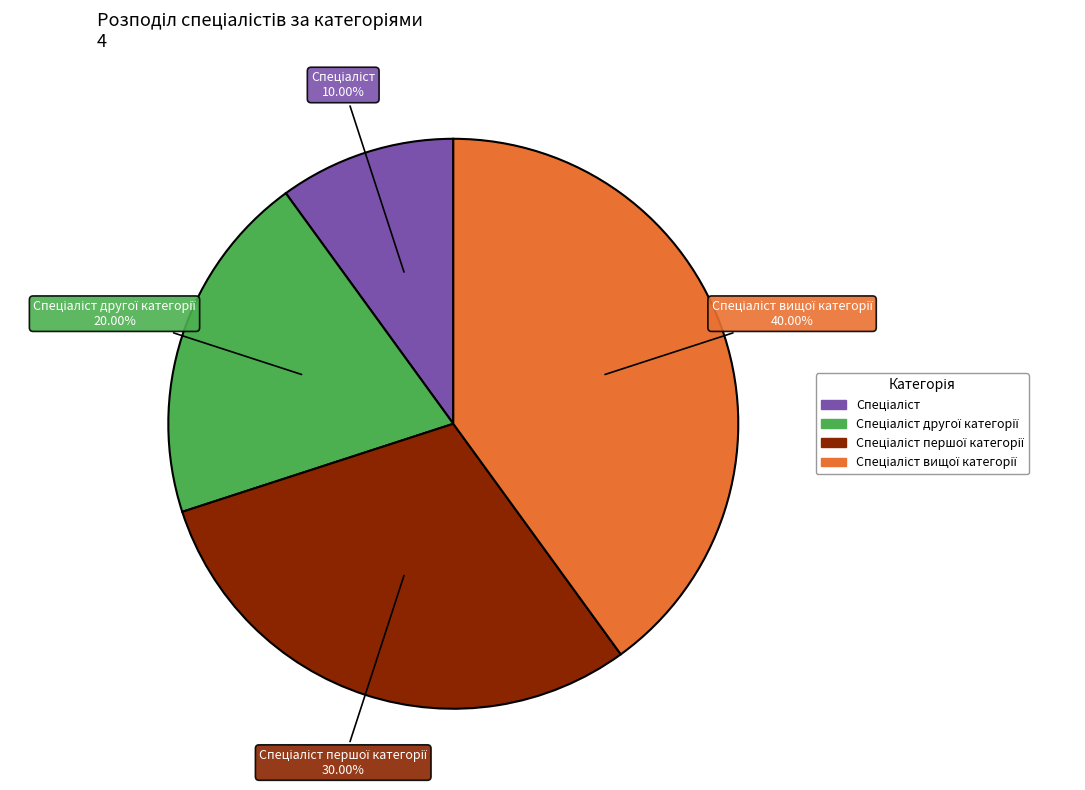

Is there a majority slice in this chart?

No